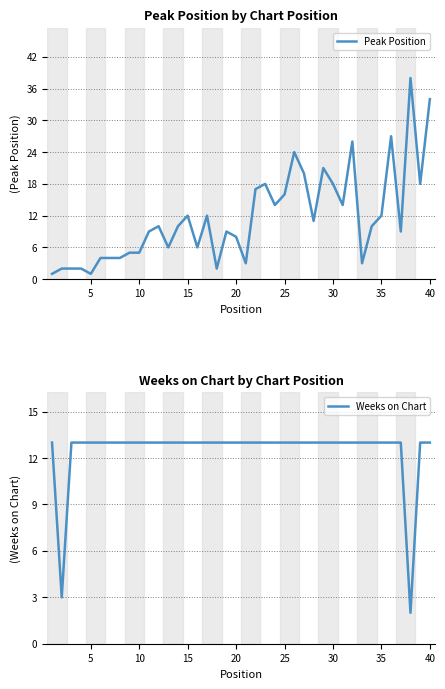

Reading left to right, transcribe all the data shown in this chart.

Peak Position: 1	2	2	2	1	4	4	4	5	5	9	10	6	10	12	6	12	2	9	8	3	17	18	14	16	24	20	11	21	18	14	26	3	10	12	27	9	38	18	34
Weeks on Chart: 13	3	13	13	13	13	13	13	13	13	13	13	13	13	13	13	13	13	13	13	13	13	13	13	13	13	13	13	13	13	13	13	13	13	13	13	13	2	13	13